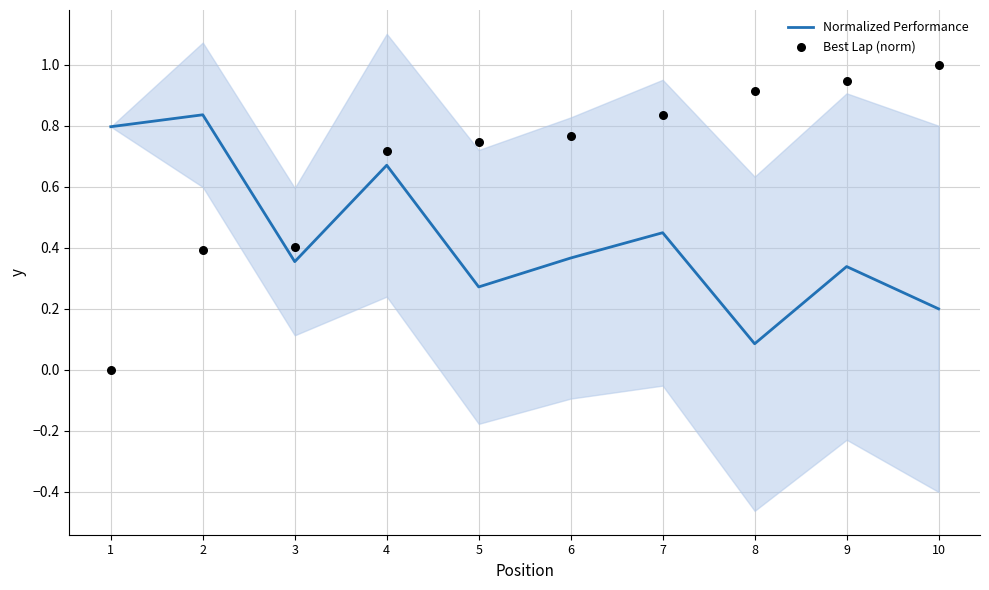

Which series reaches the minimum Y coordinate?

Best Lap (norm)